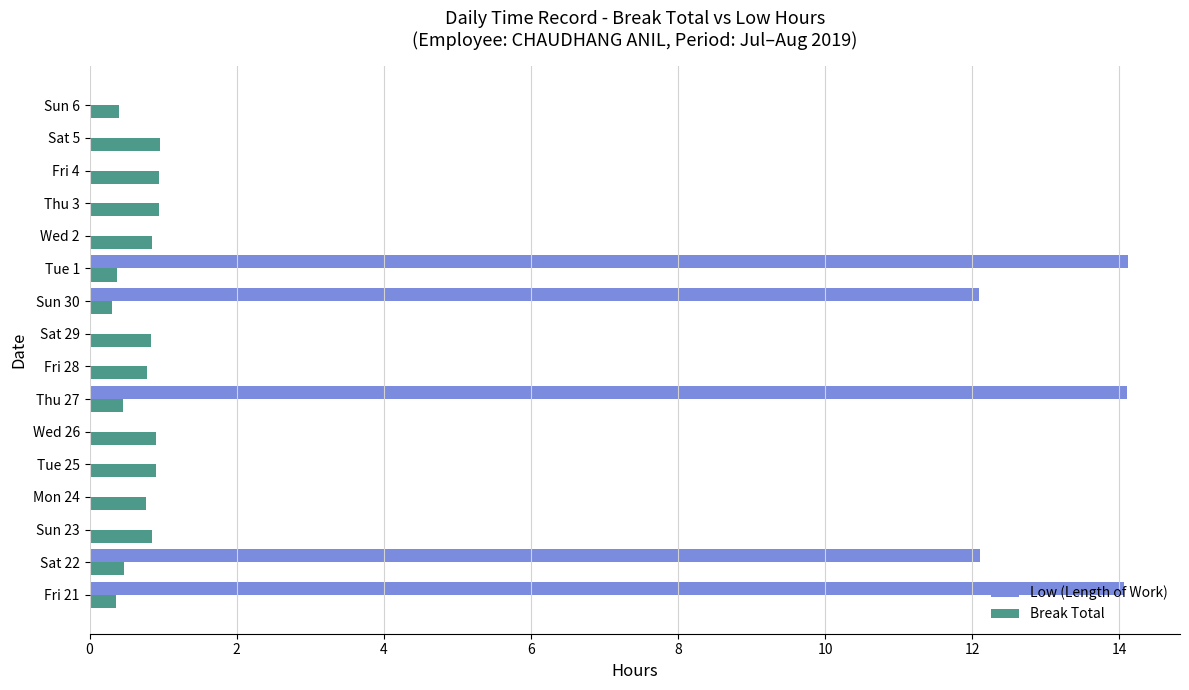

What is the average value of the Low (Length of Work) series?

4.2